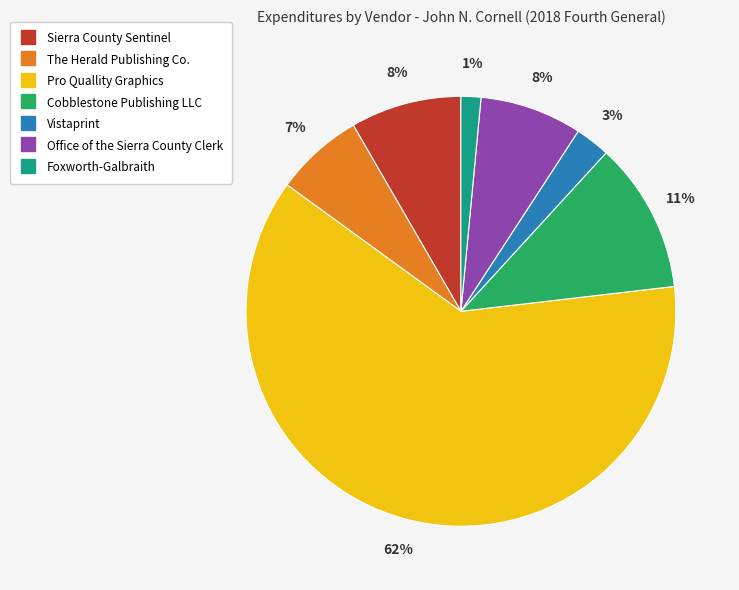

Is there any slice that represents more than half of the pie?

Yes